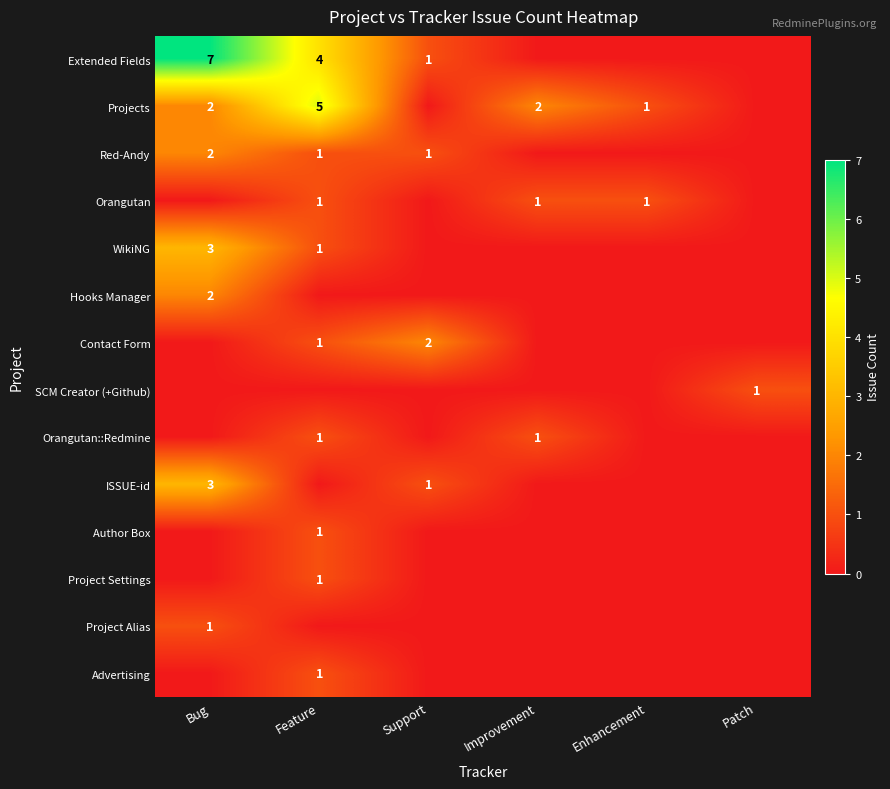

How many distinct data groups are displayed?

14